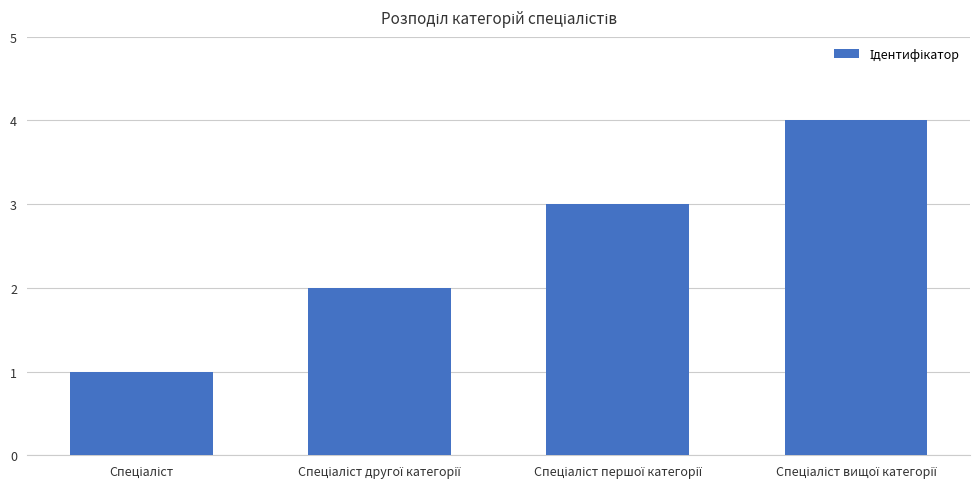

How many values are between 2 and 4?

3